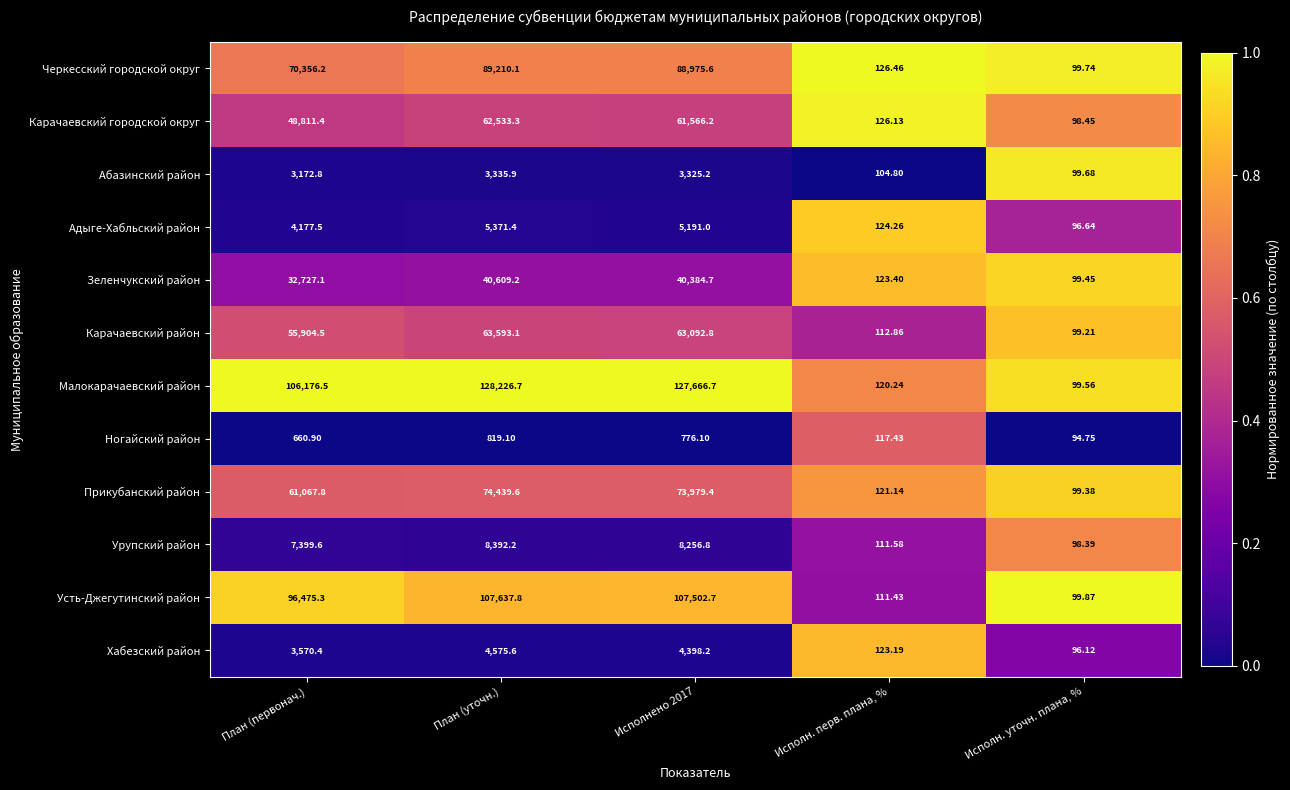

At which category is the sum across all series the highest?

План (уточн.)